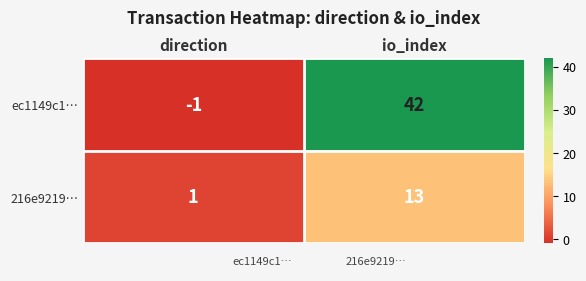

Which series has the largest range (max minus min)?

ec1149c1…